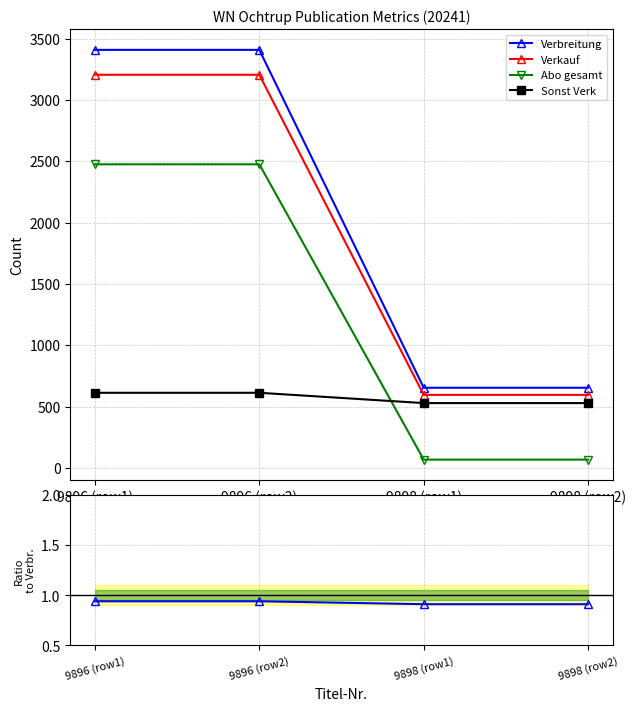

The value of Sonst Verk at 9898 (row2) is 528. True or false?

True